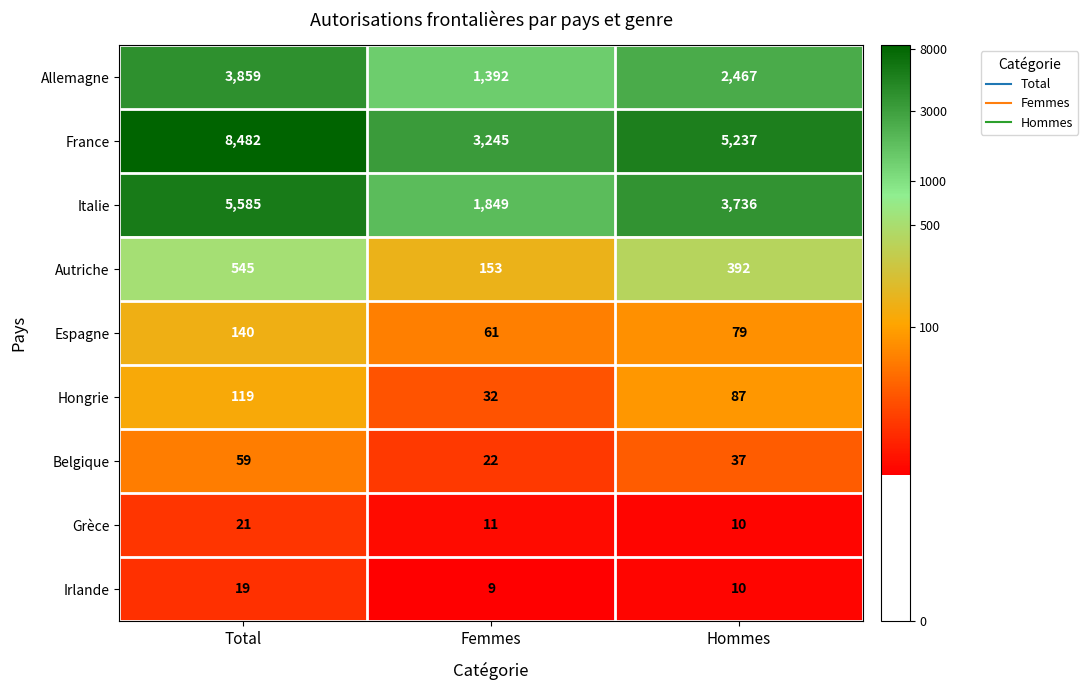

Which category has the lowest value in the Espagne series?

Femmes